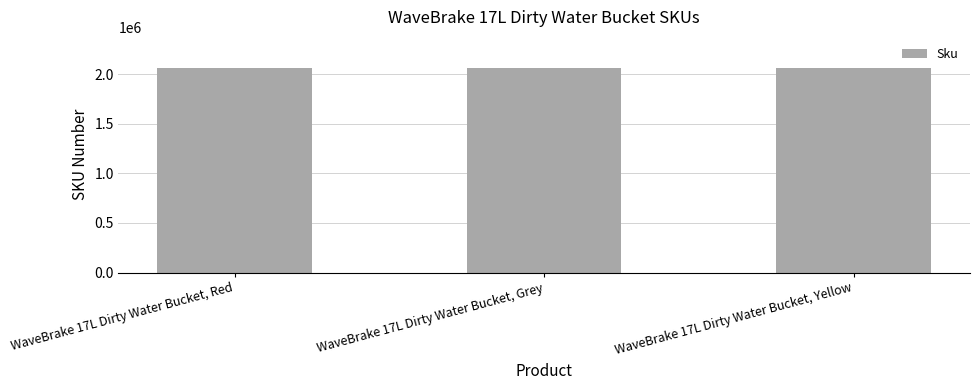

How many values are below 2064907?

1